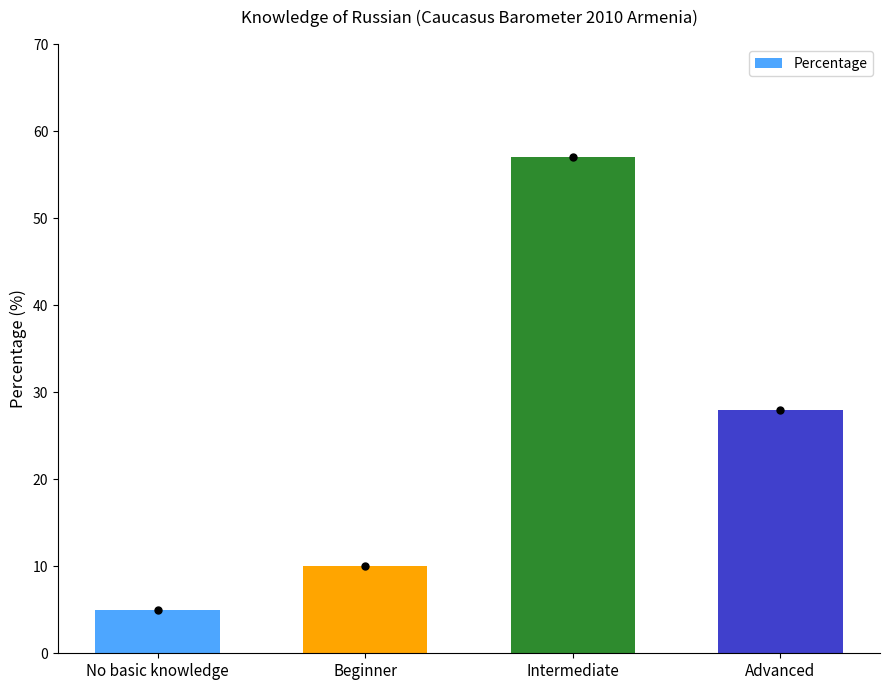

At which label does the data first exceed 28?

Intermediate